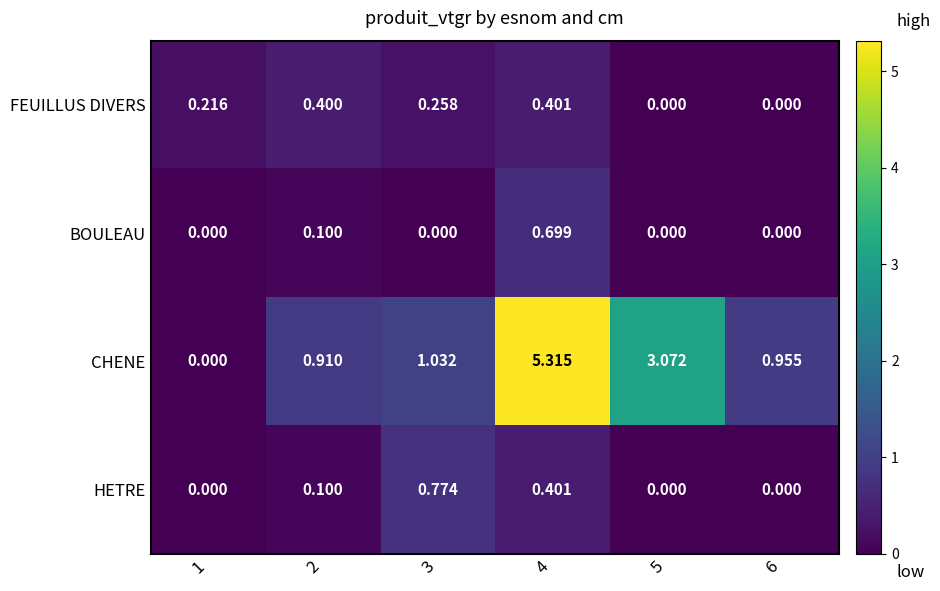

List the series in order of their peak value, highest first.

CHENE, HETRE, BOULEAU, FEUILLUS DIVERS